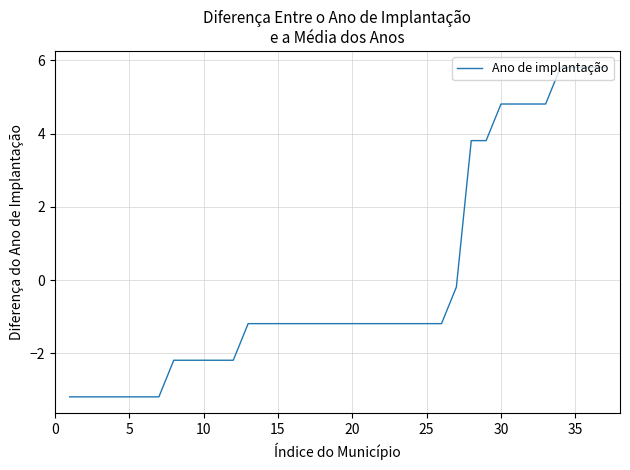

What is the maximum value shown in the chart?

5.8